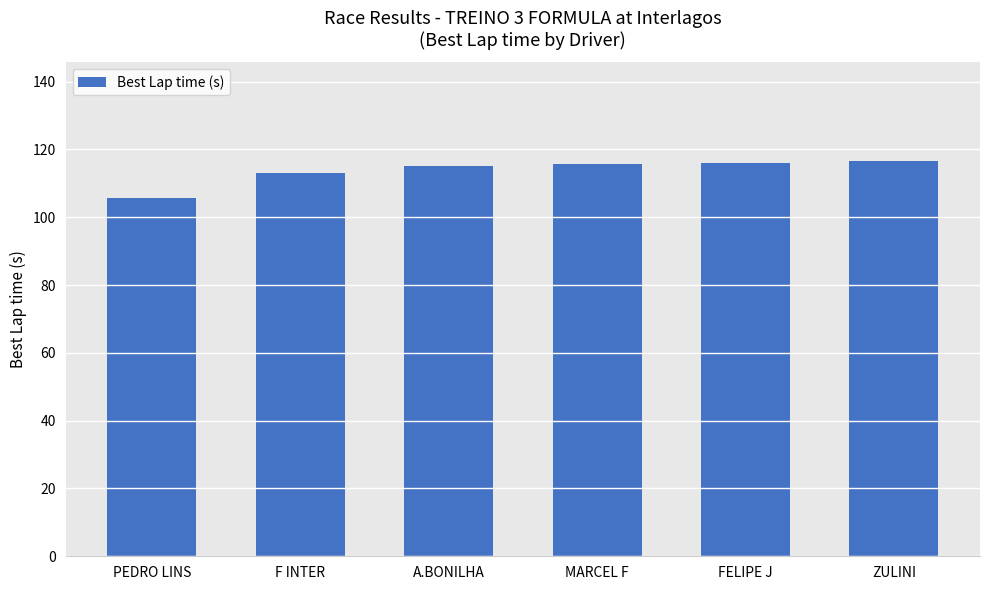

Which label corresponds to the smallest value in the chart?

PEDRO LINS